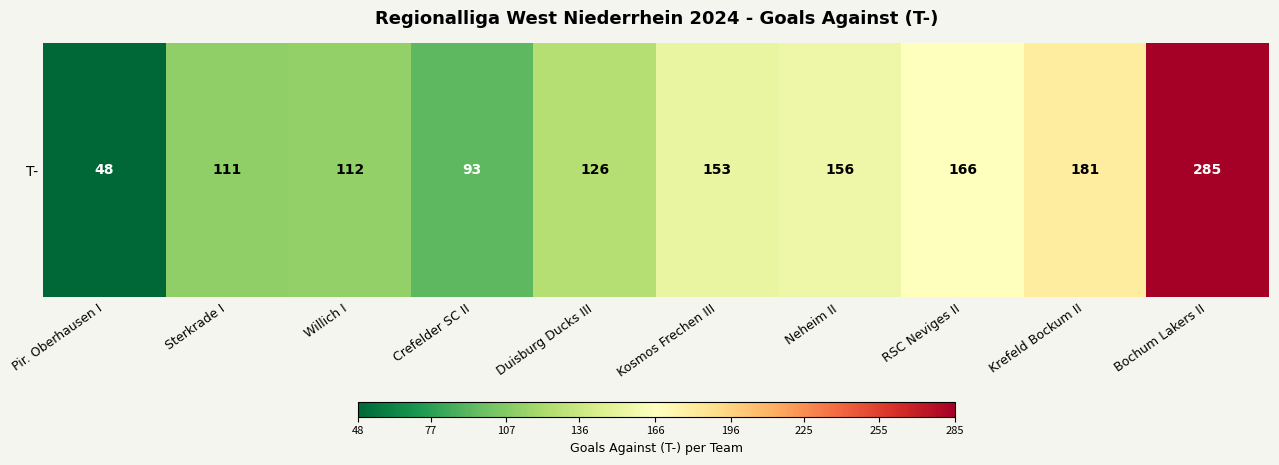

Count the number of data series in this chart.

1